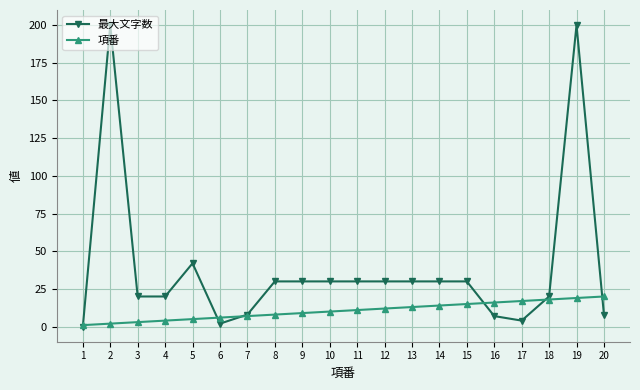

Count the number of data series in this chart.

2